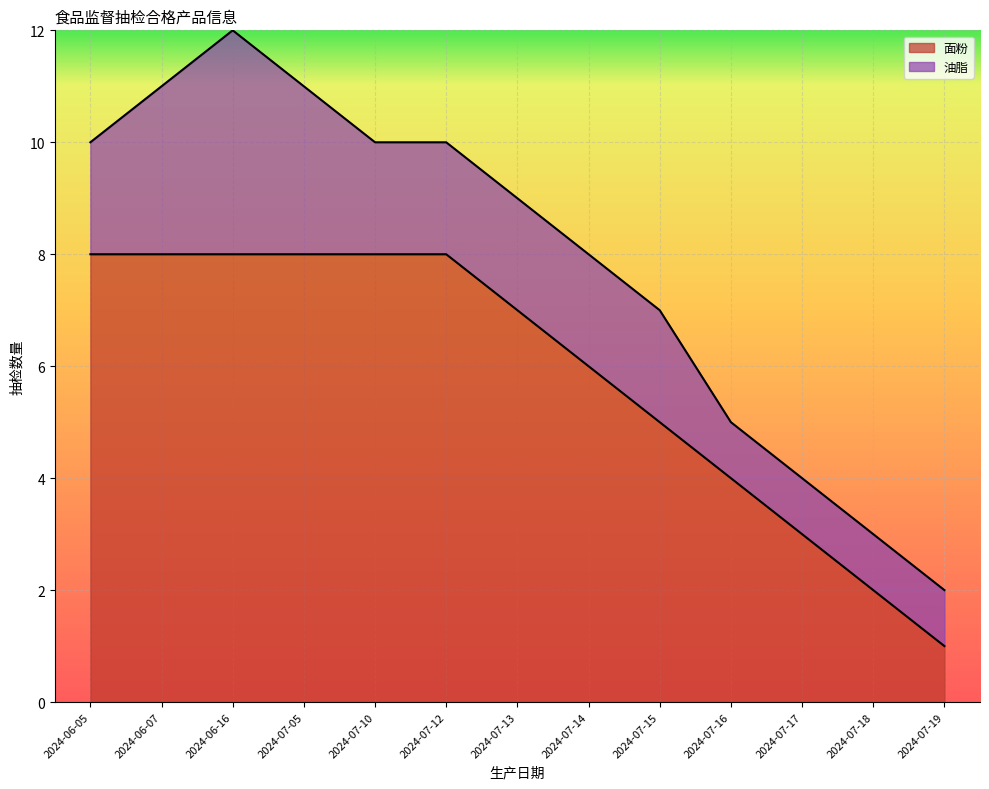

What is the smallest value displayed?

1